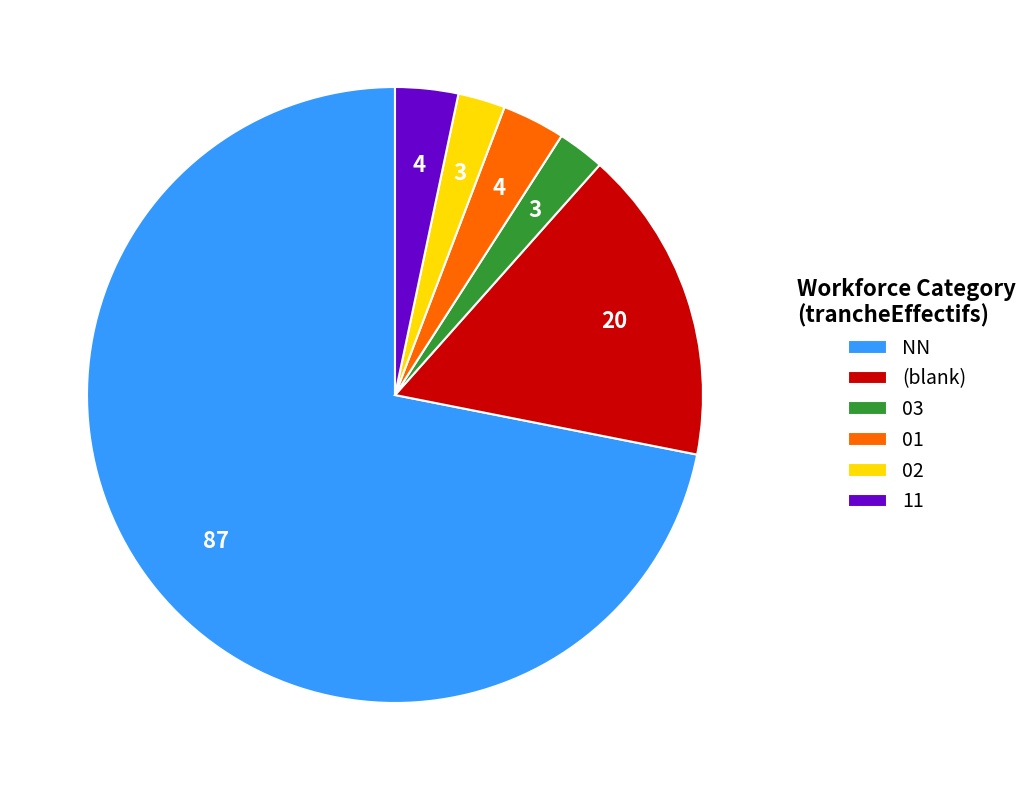

Combined, do NN and (blank) account for over 50%?

Yes